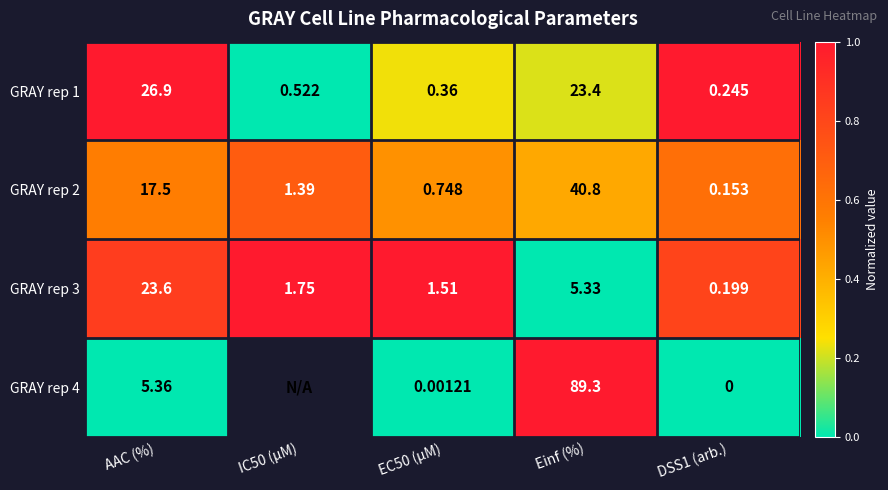

What is the difference between the highest and lowest values at Einf (%)?

84.0